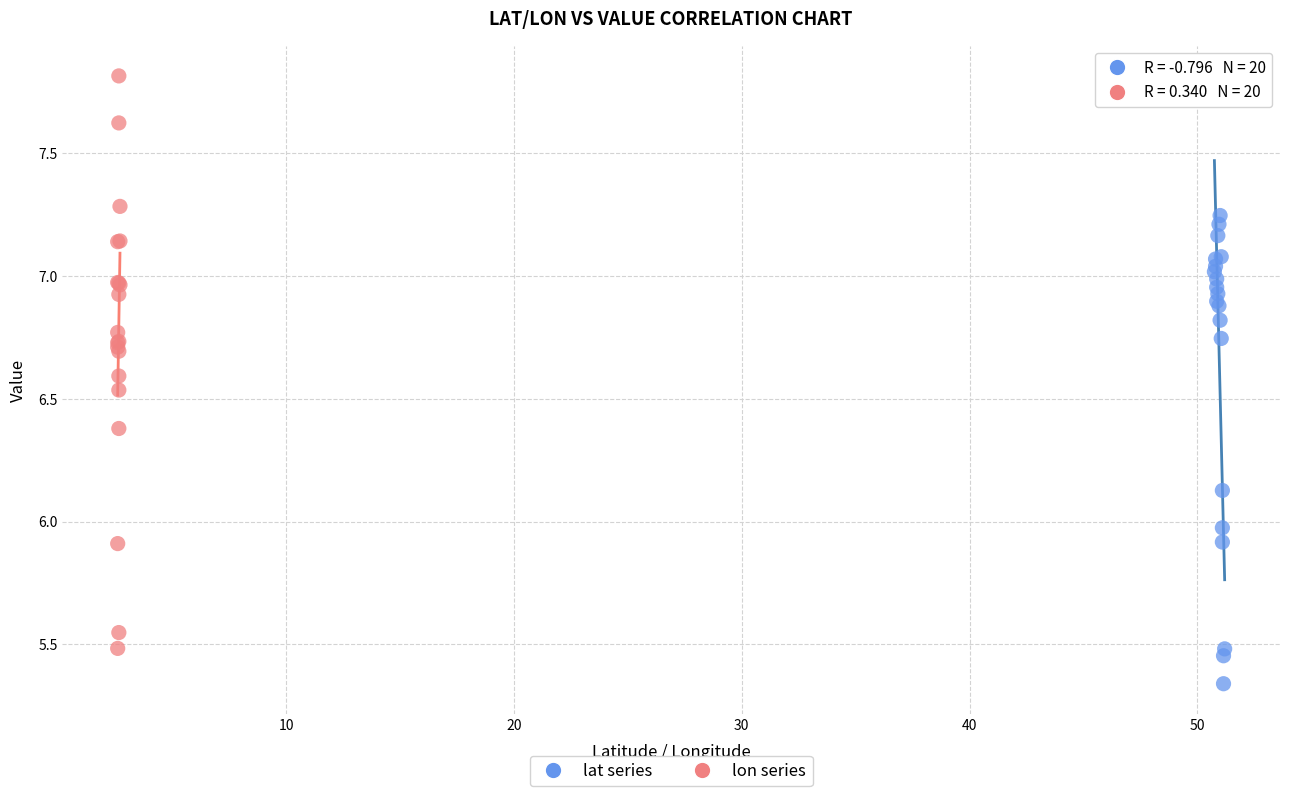

Which series has the largest Y range (max minus min)?

lon series